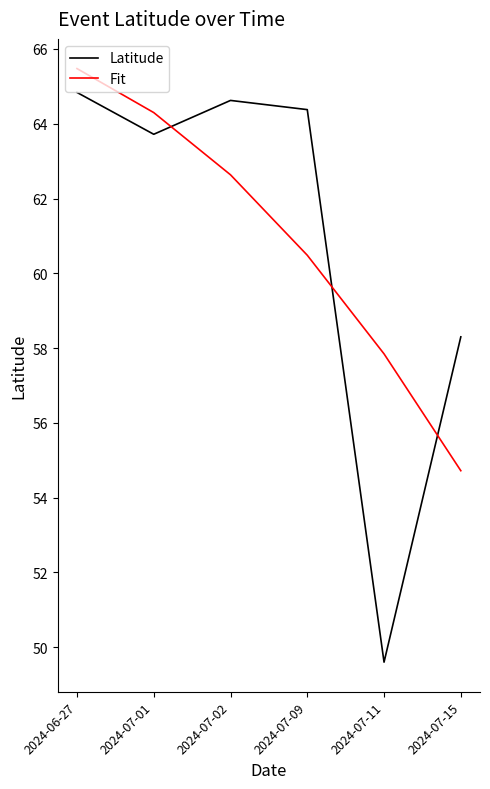

At which label does Latitude first exceed 64?

2024-06-27